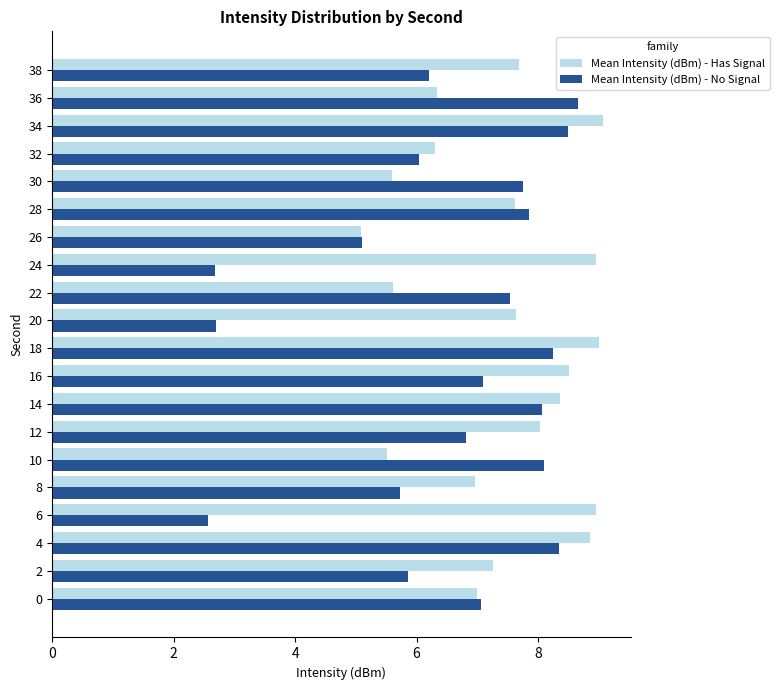

The Mean Intensity (dBm) - Has Signal series shows 8.4 at 14. True or false?

True